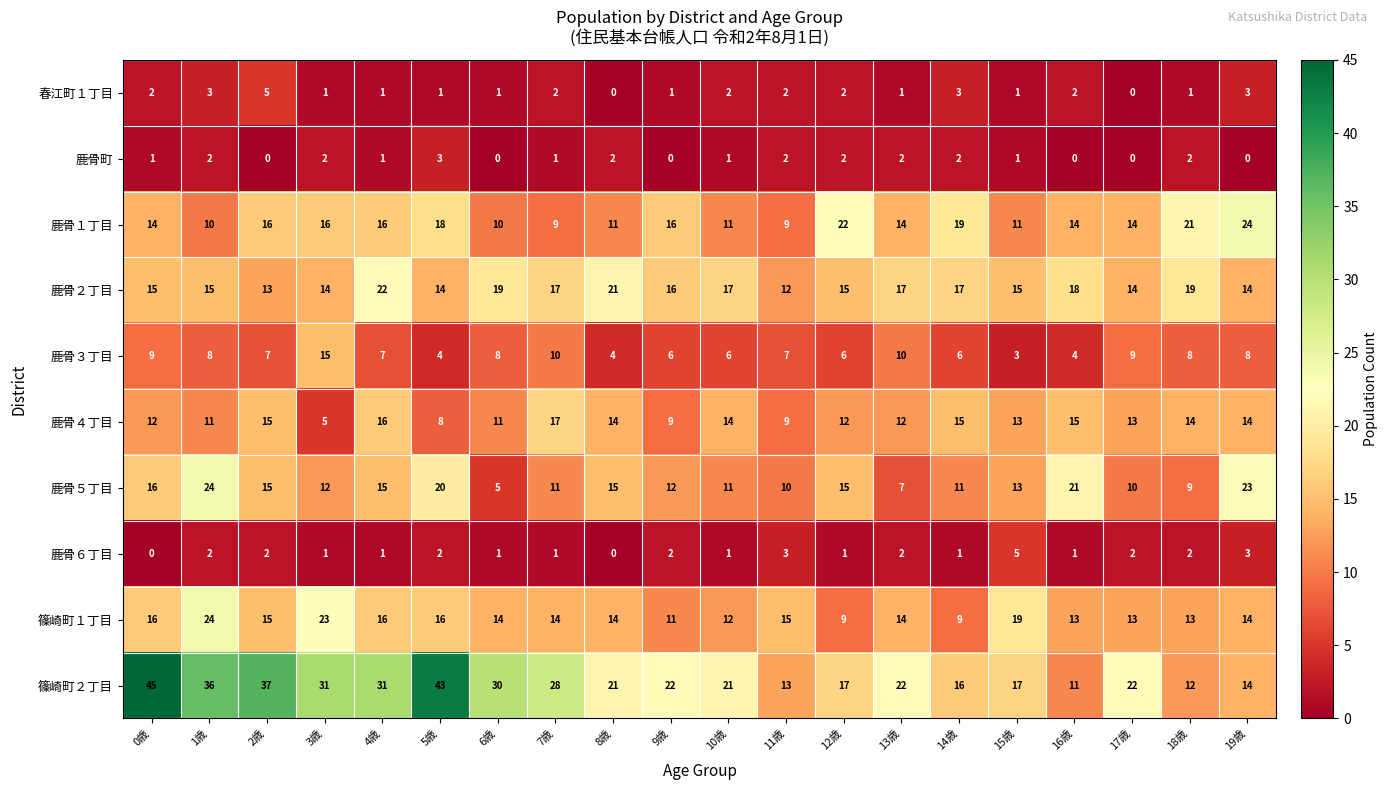

What value does the 鹿骨３丁目 series have at 10歳?

6